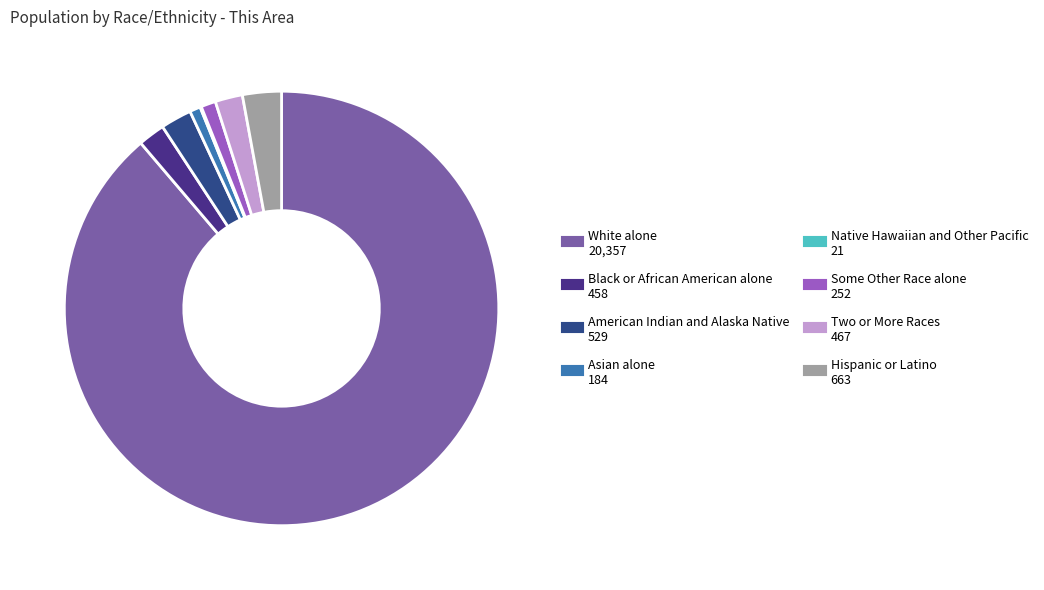

True or false: Hispanic or Latino accounts for 14% of the total.

False